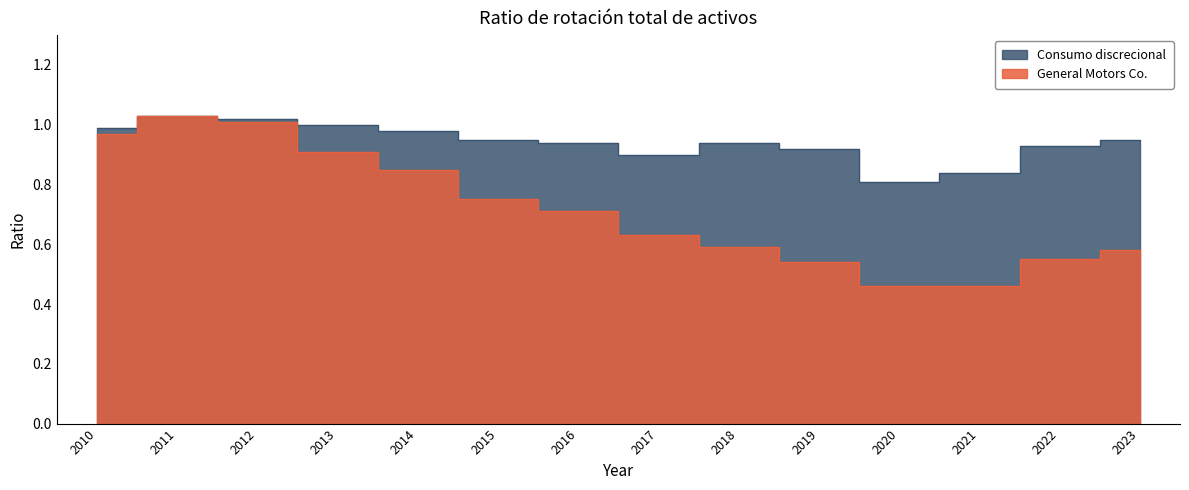

The value of Consumo discrecional at 2011 is 0.4. True or false?

False